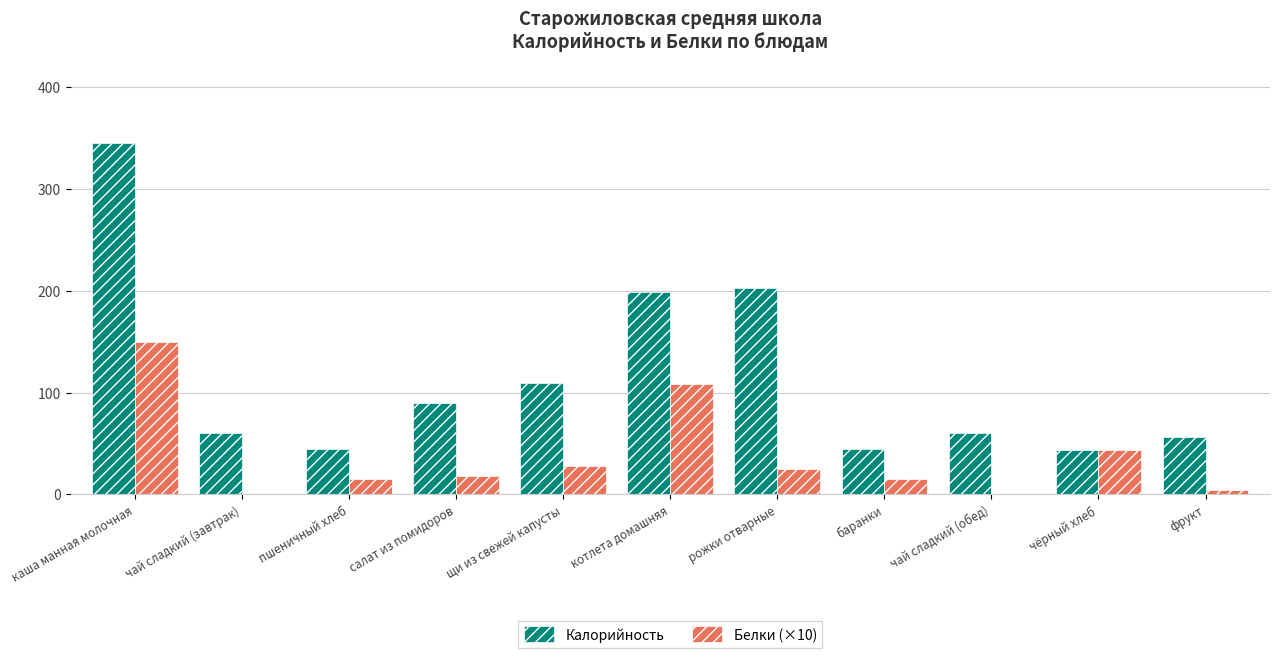

Which category has the highest value in the Белки (×10) series?

каша манная молочная